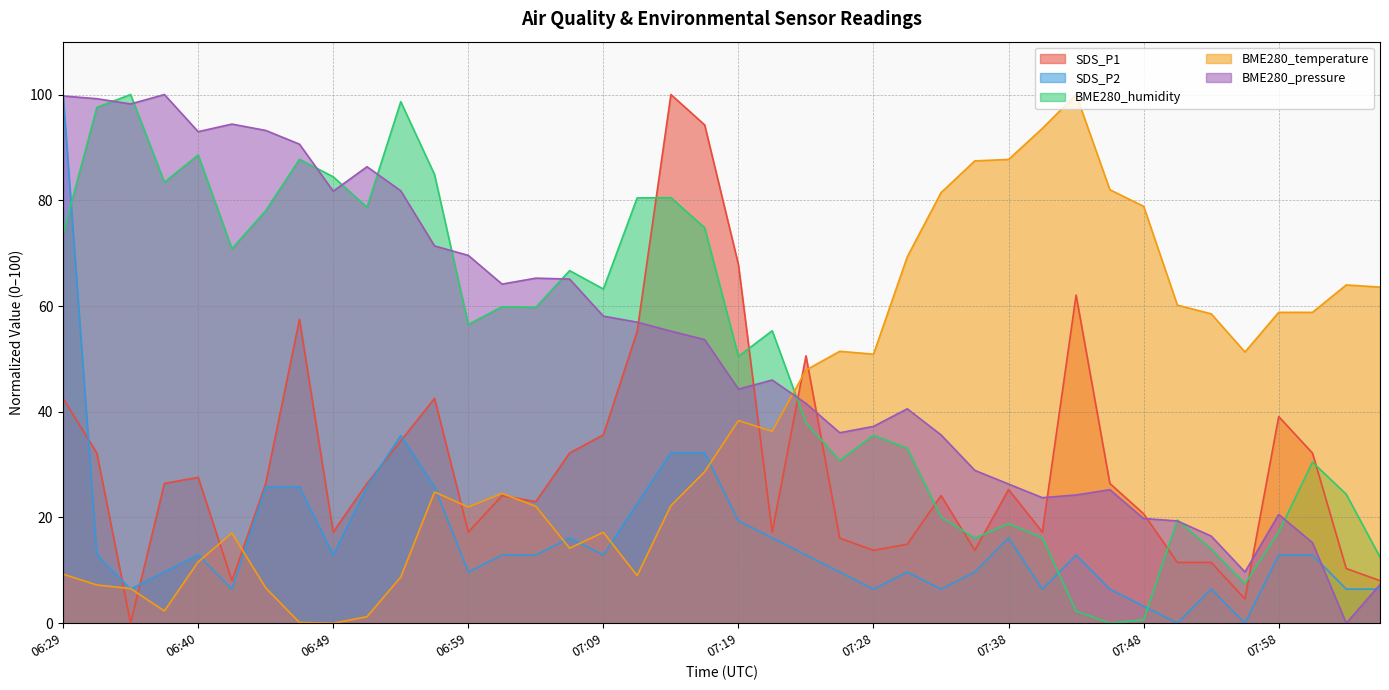

Rank the series at 07:19 from lowest to highest value.

SDS_P2, BME280_temperature, BME280_pressure, BME280_humidity, SDS_P1